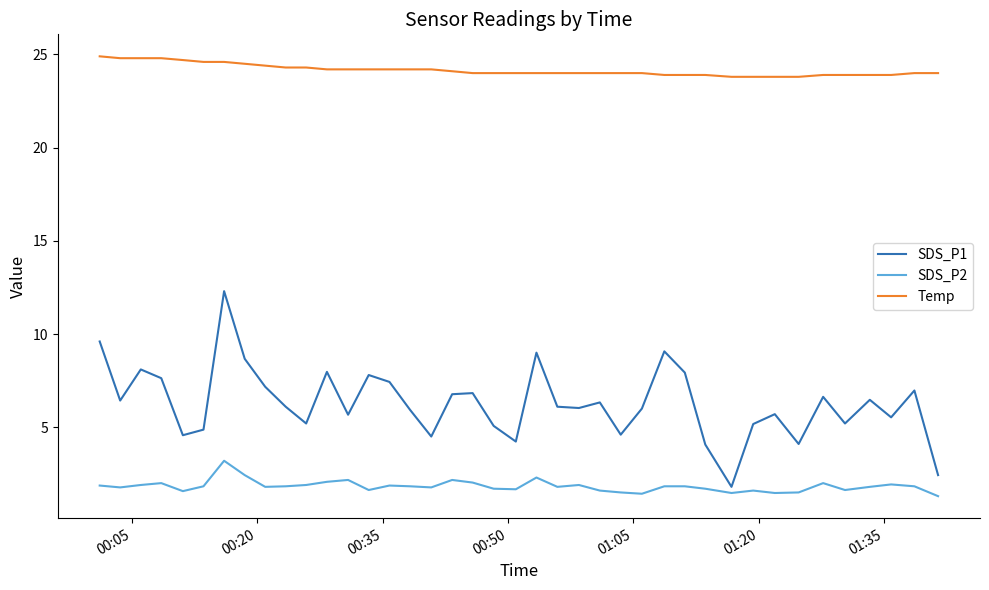

What is the minimum value shown in the chart?

1.3